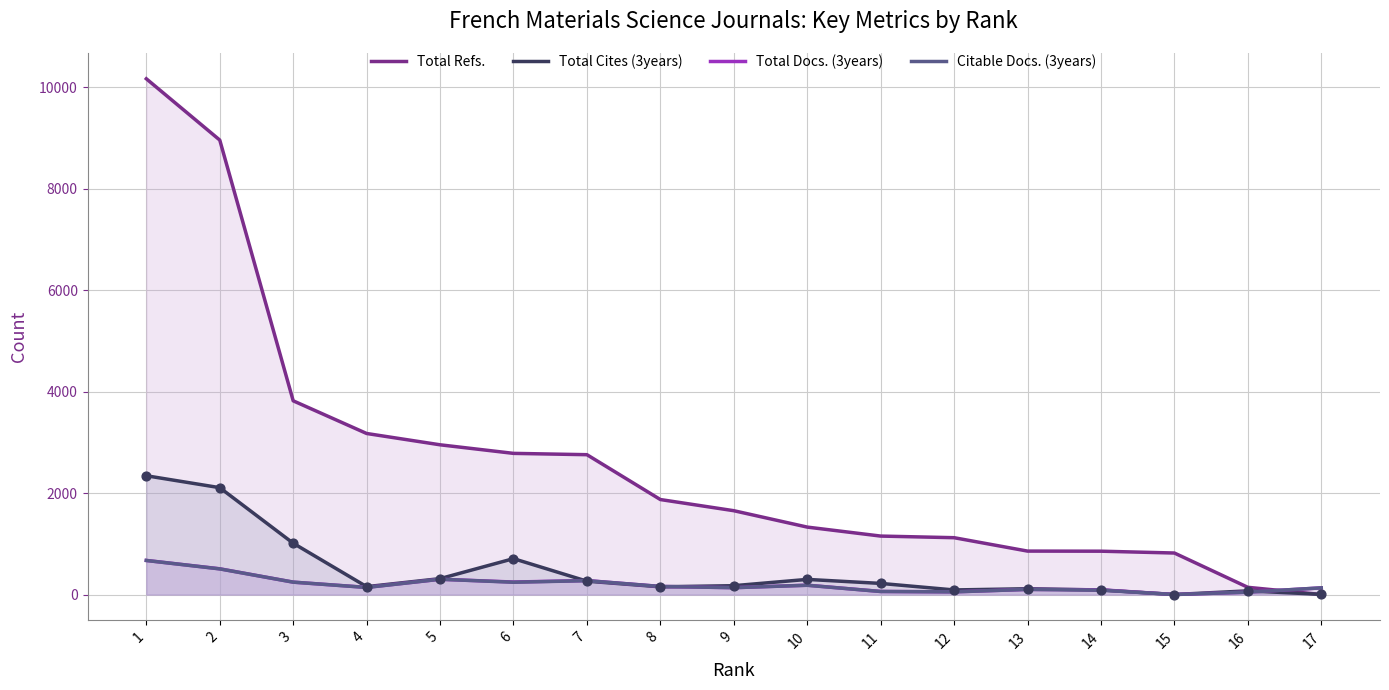

Which series has the widest spread of values?

Total Refs.